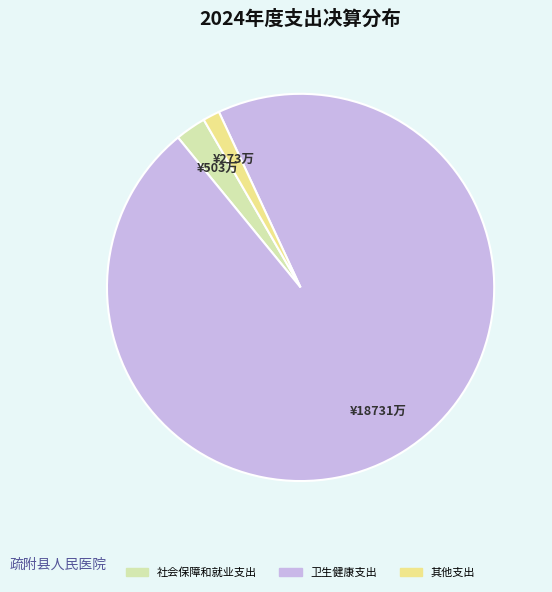

Which slice represents more than half of the pie?

卫生健康支出